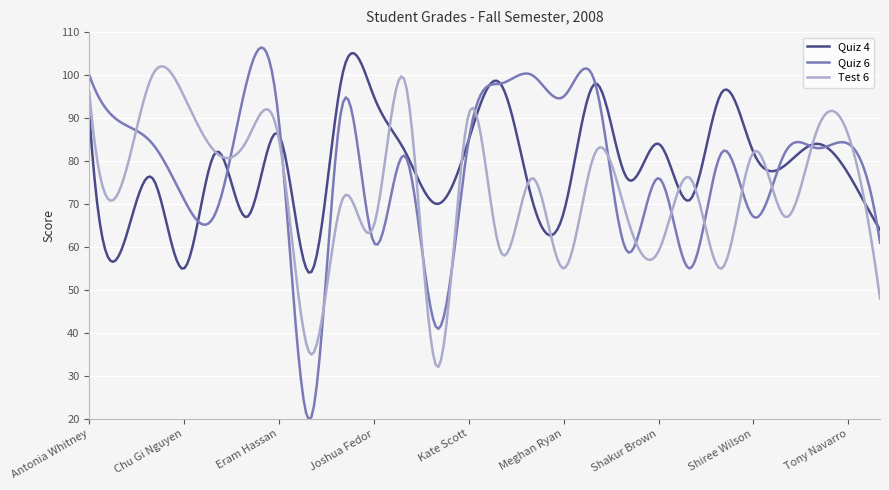

What is the highest value of the Test 6 series?

102.0